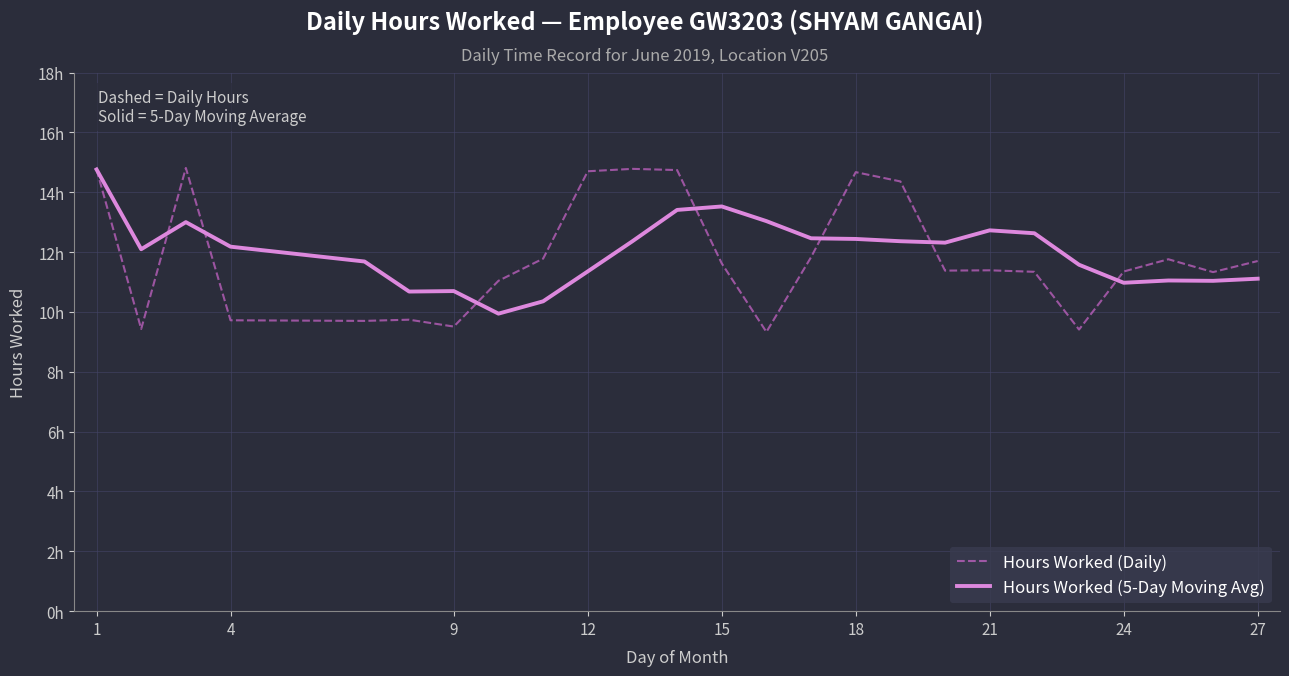

What are all the series names shown in the legend?

Hours Worked (Daily), Hours Worked (5-Day Moving Avg)